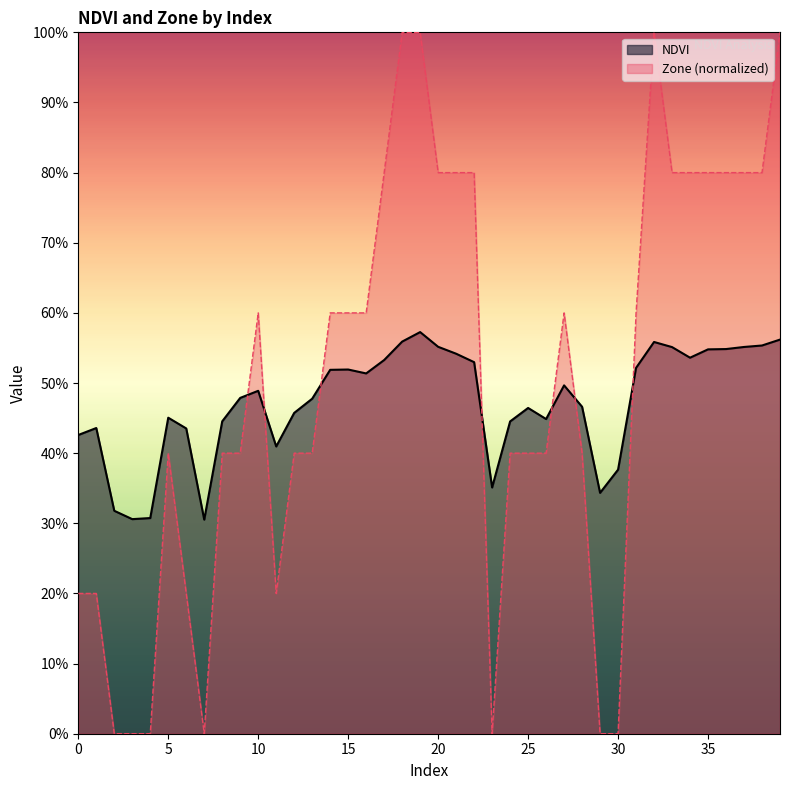

How many lines are shown in the chart?

2